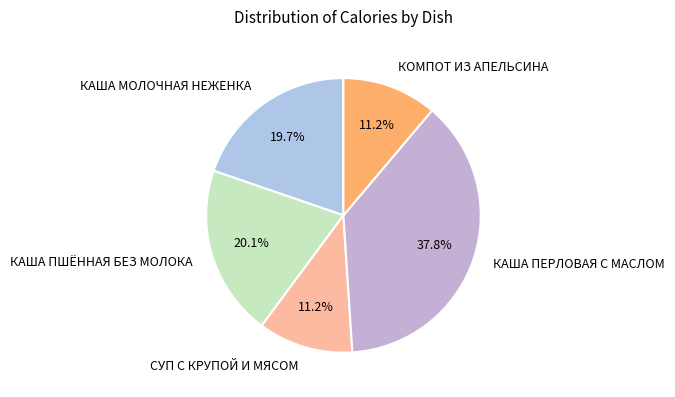

Approximately how many times larger is the value at КОМПОТ ИЗ АПЕЛЬСИНА compared to КАША ПШЁННАЯ БЕЗ МОЛОКА?

0.6